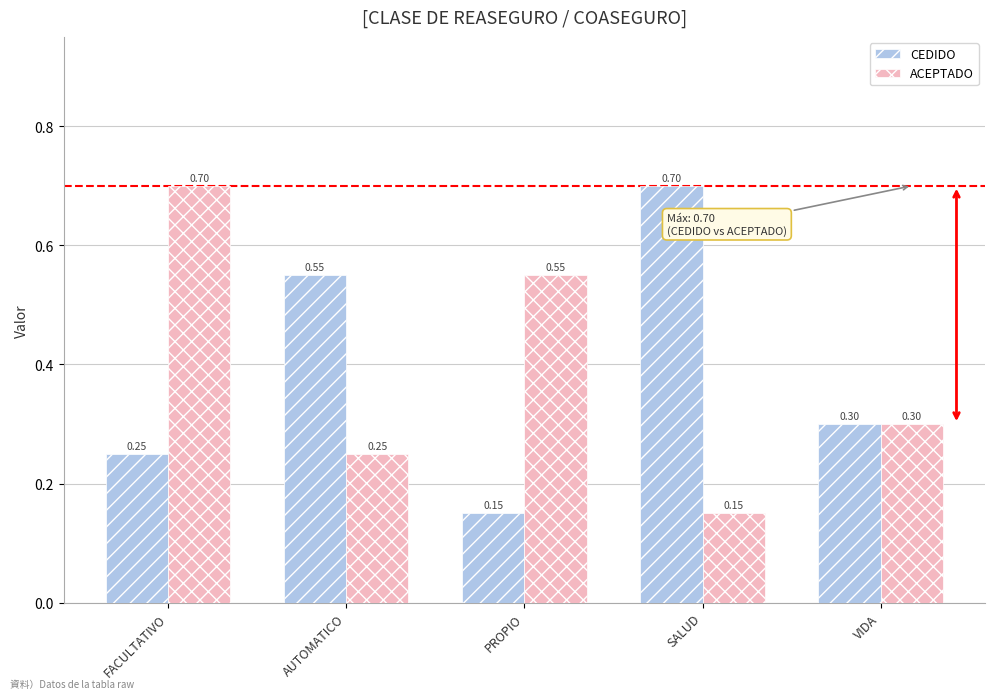

List the labels in order of ACEPTADO value, smallest first.

SALUD, AUTOMATICO, VIDA, PROPIO, FACULTATIVO